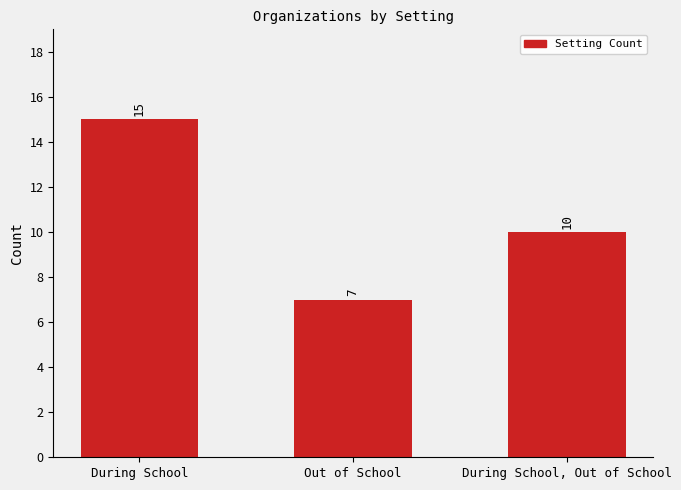

True or false: the data shows 4 at Out of School.

False